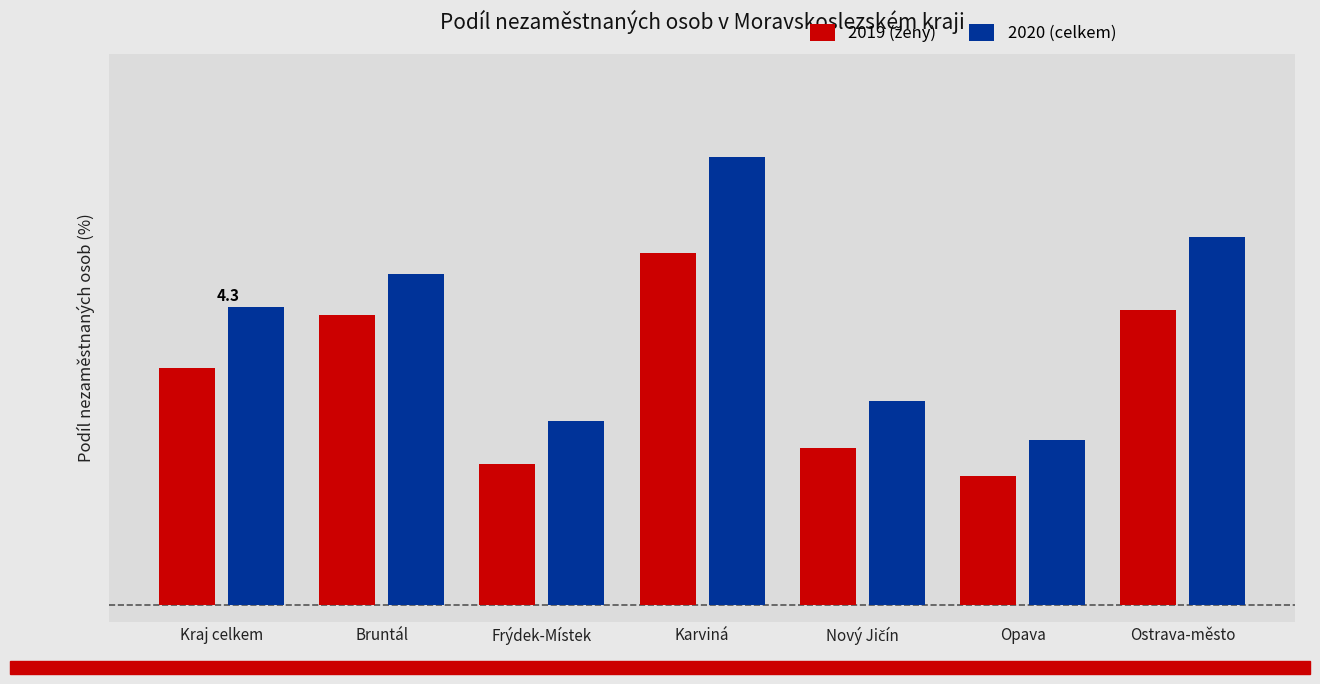

At which category does the chart reach its peak across all series?

Karviná